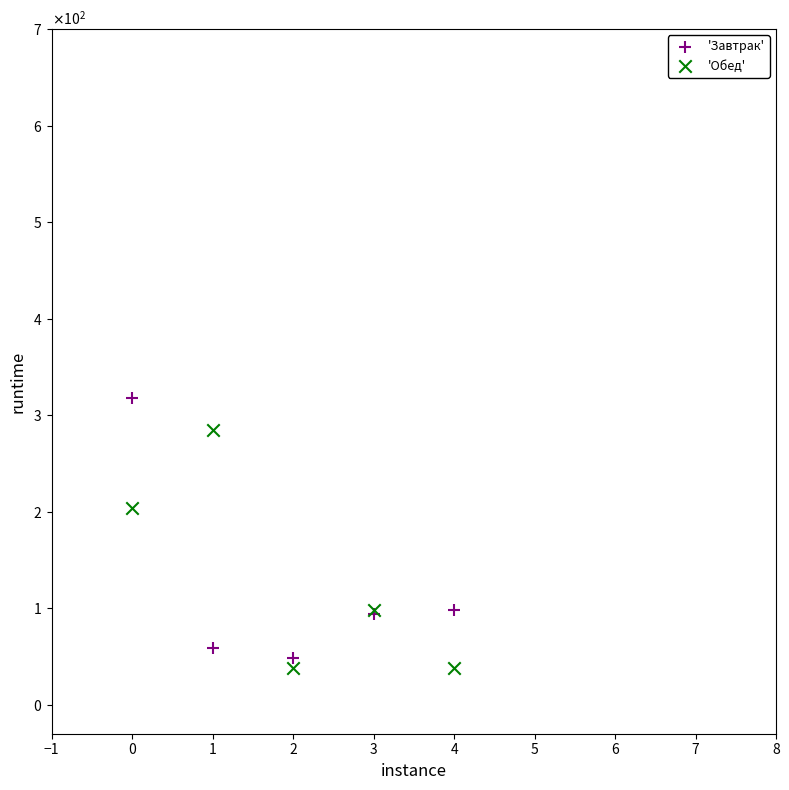

What are all the series names shown in the legend?

'Завтрак', 'Обед'